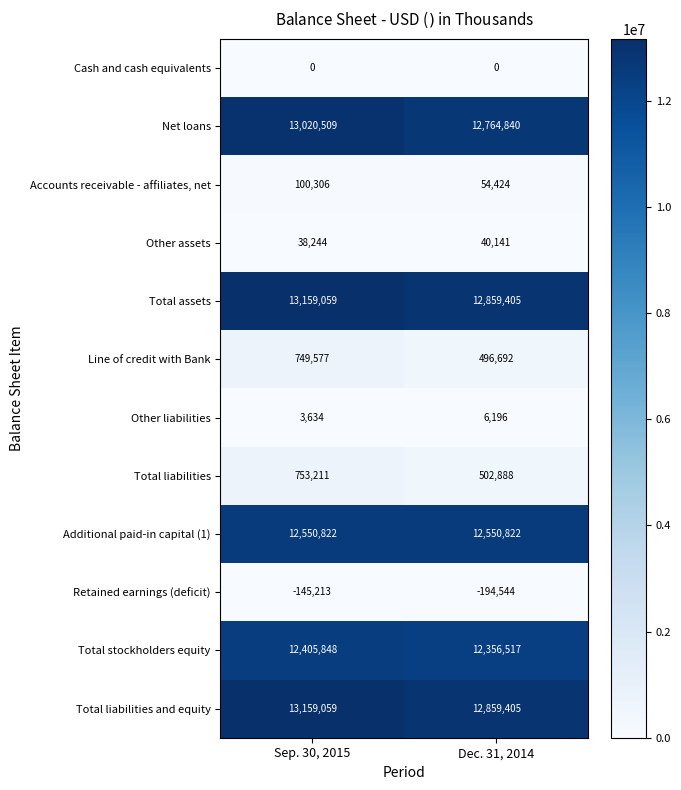

Rank the categories by Other liabilities value from highest to lowest.

Dec. 31, 2014, Sep. 30, 2015